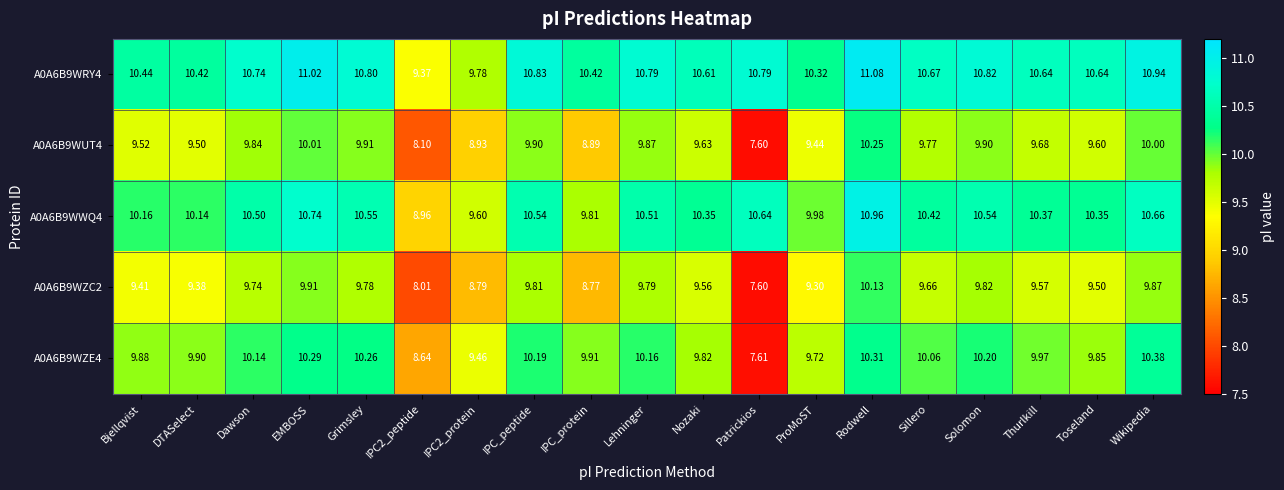

At which label does A0A6B9WZC2 reach its minimum?

Patrickios